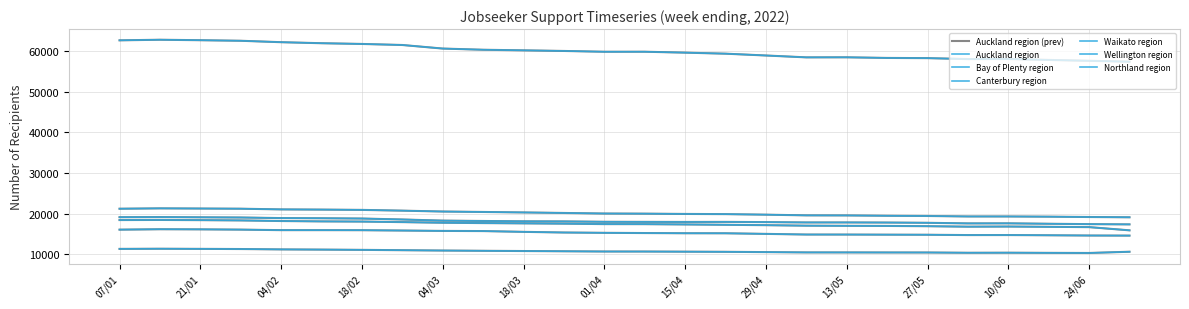

Reading right to left, list all the values displayed in this chart.

Auckland region: 57405	57627	57837	58071	58047	58281	58329	58485	58470	58929	59376	59631	59856	59850	60045	60198	60342	60636	61512	61770	61950	62202	62553	62691	62805	62661
Bay of Plenty region: 14613	14634	14697	14751	14745	14823	14844	14871	14877	15036	15186	15195	15243	15297	15375	15537	15729	15768	15861	15945	15957	15957	16086	16152	16182	16077
Canterbury region: 17376	17436	17526	17631	17616	17763	17826	17853	17850	17937	17988	17973	17994	18012	18108	18132	18213	18300	18579	18813	18885	18924	19068	19119	19173	19143
Waikato region: 19122	19188	19272	19323	19326	19443	19494	19578	19596	19764	19899	19944	20013	20046	20184	20313	20430	20538	20754	20940	21012	21063	21231	21276	21318	21228
Wellington region: 15909	16701	16776	16845	16812	16929	16992	17019	17055	17181	17274	17361	17430	17442	17553	17628	17694	17778	17934	18066	18111	18201	18351	18420	18468	18441
Northland region: 10644	10338	10368	10404	10389	10458	10464	10476	10479	10554	10626	10659	10695	10701	10761	10818	10875	10938	11022	11106	11169	11220	11310	11349	11382	11346